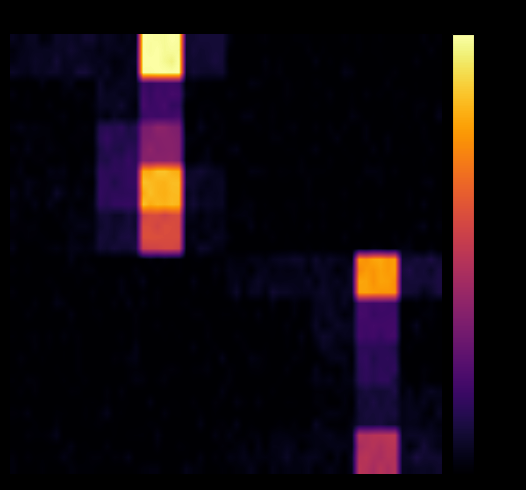

Count the number of data series in this chart.

10